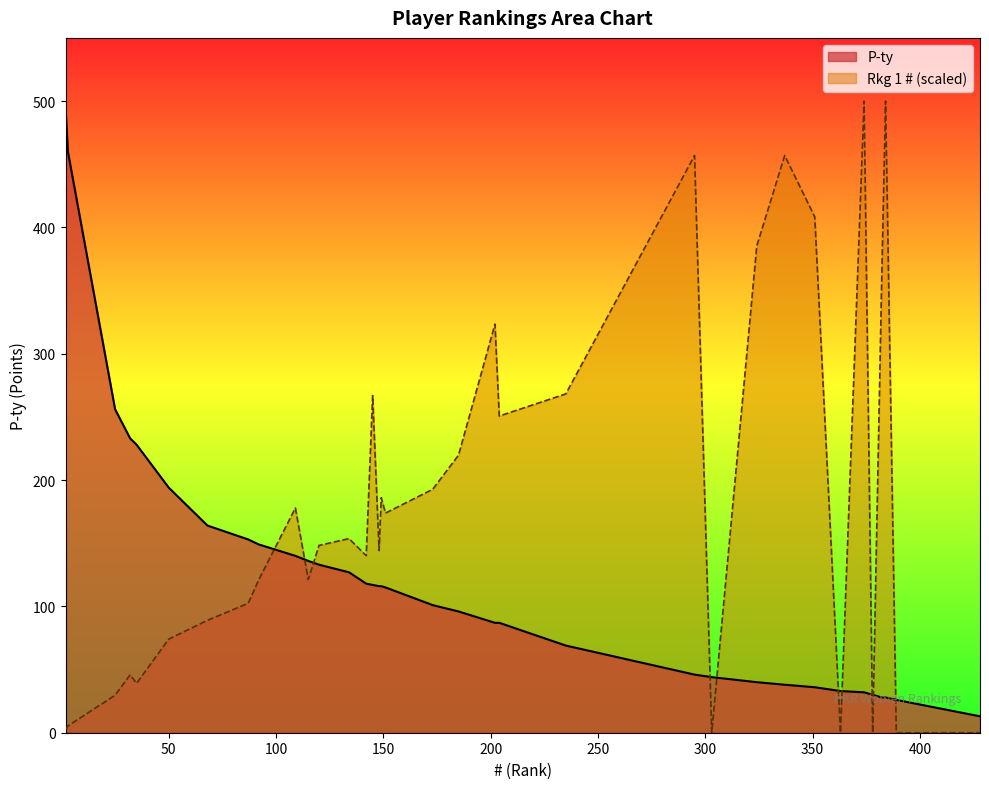

After their last crossing, which series has the higher values: Rkg 1 # or P-ty?

P-ty